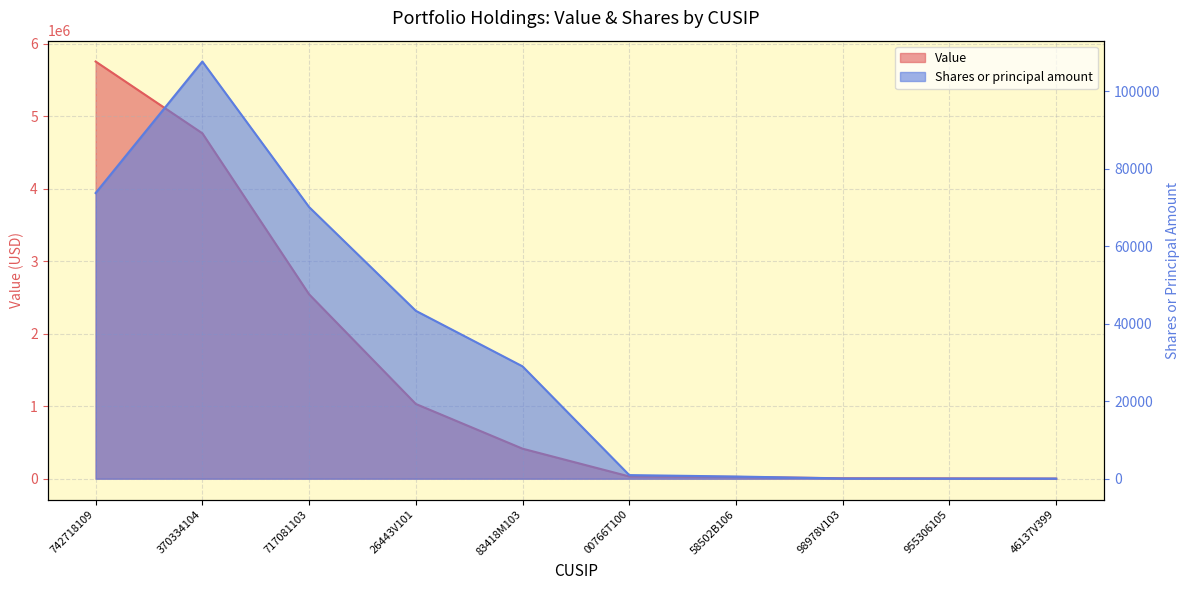

Which series has the widest spread of values?

Value